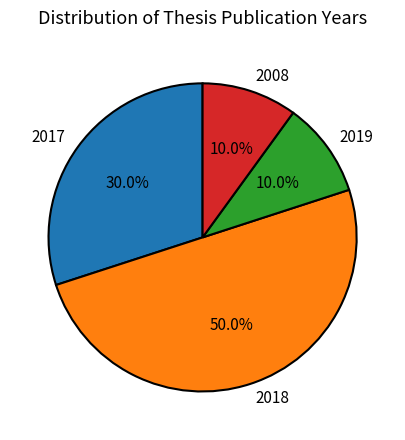

Which category has the biggest portion of the pie?

2018